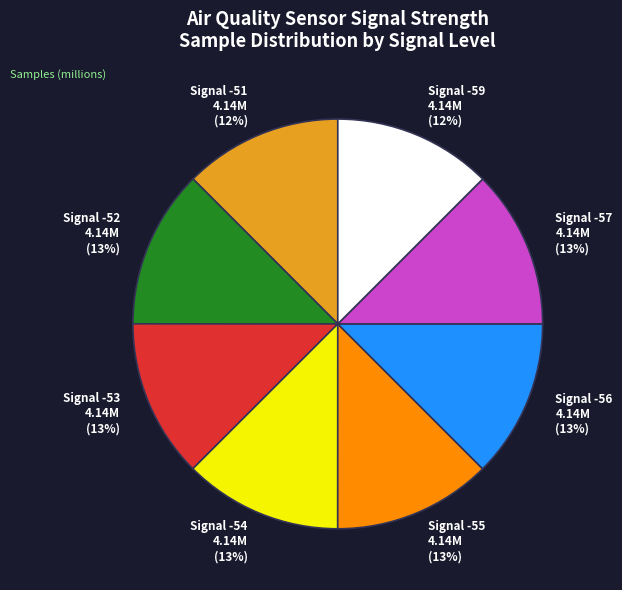

How many segments does this pie chart have?

8